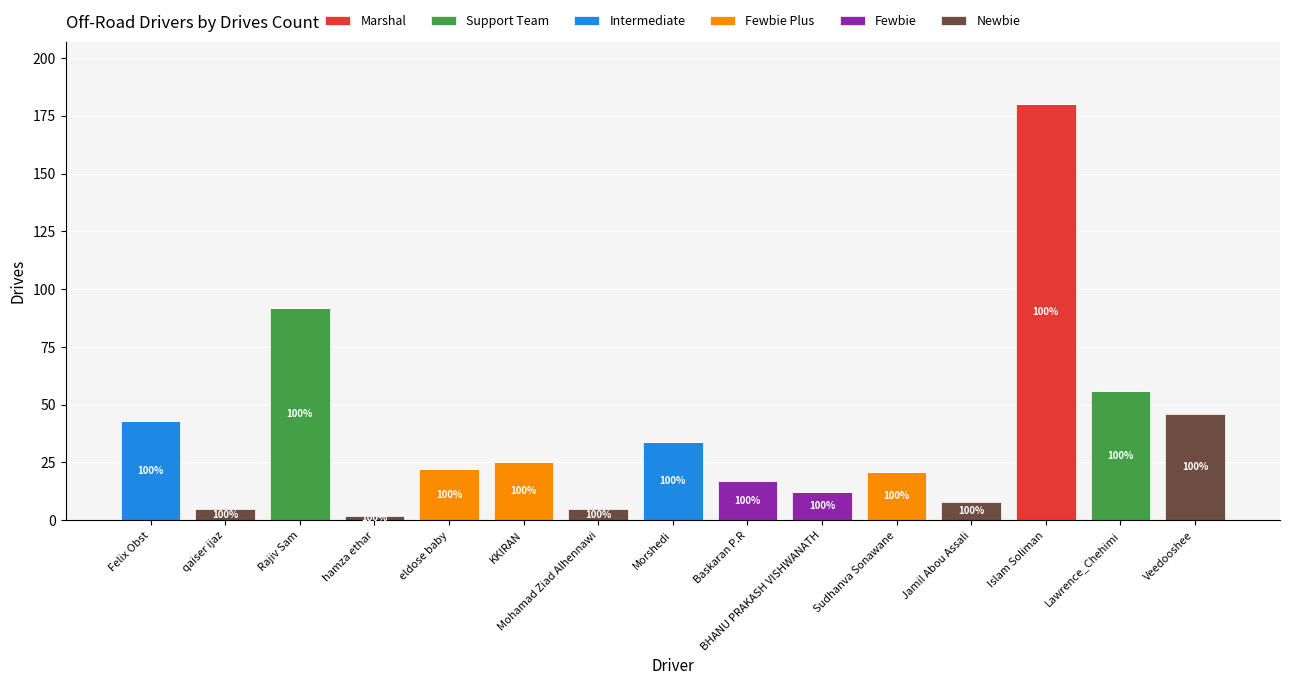

Are the bars horizontal?

No